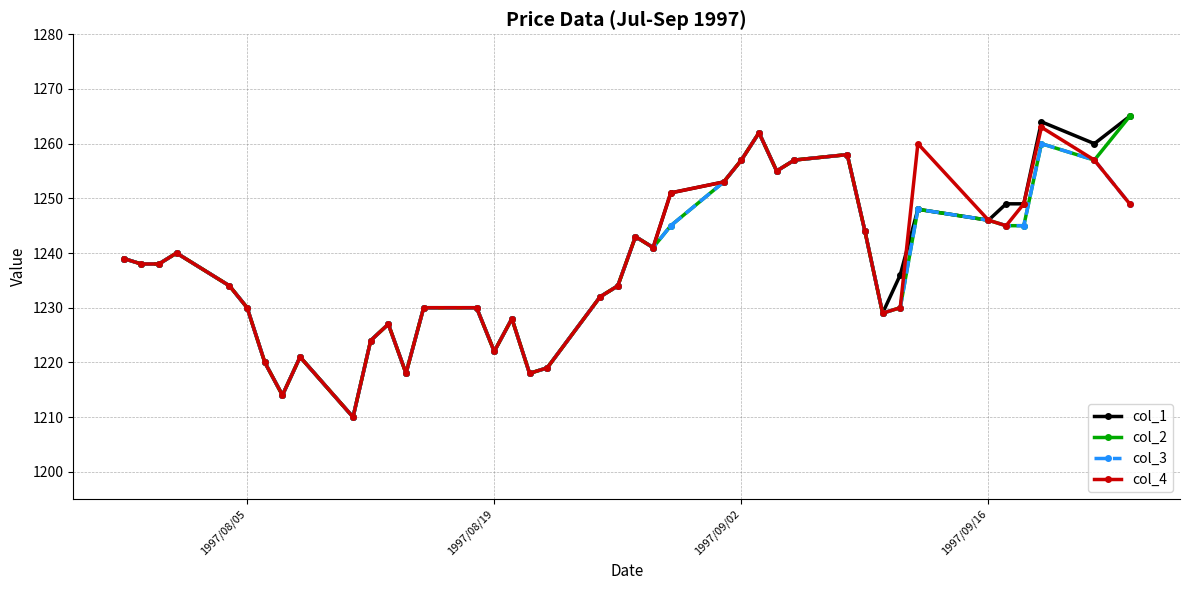

What is the smallest value displayed?

1210